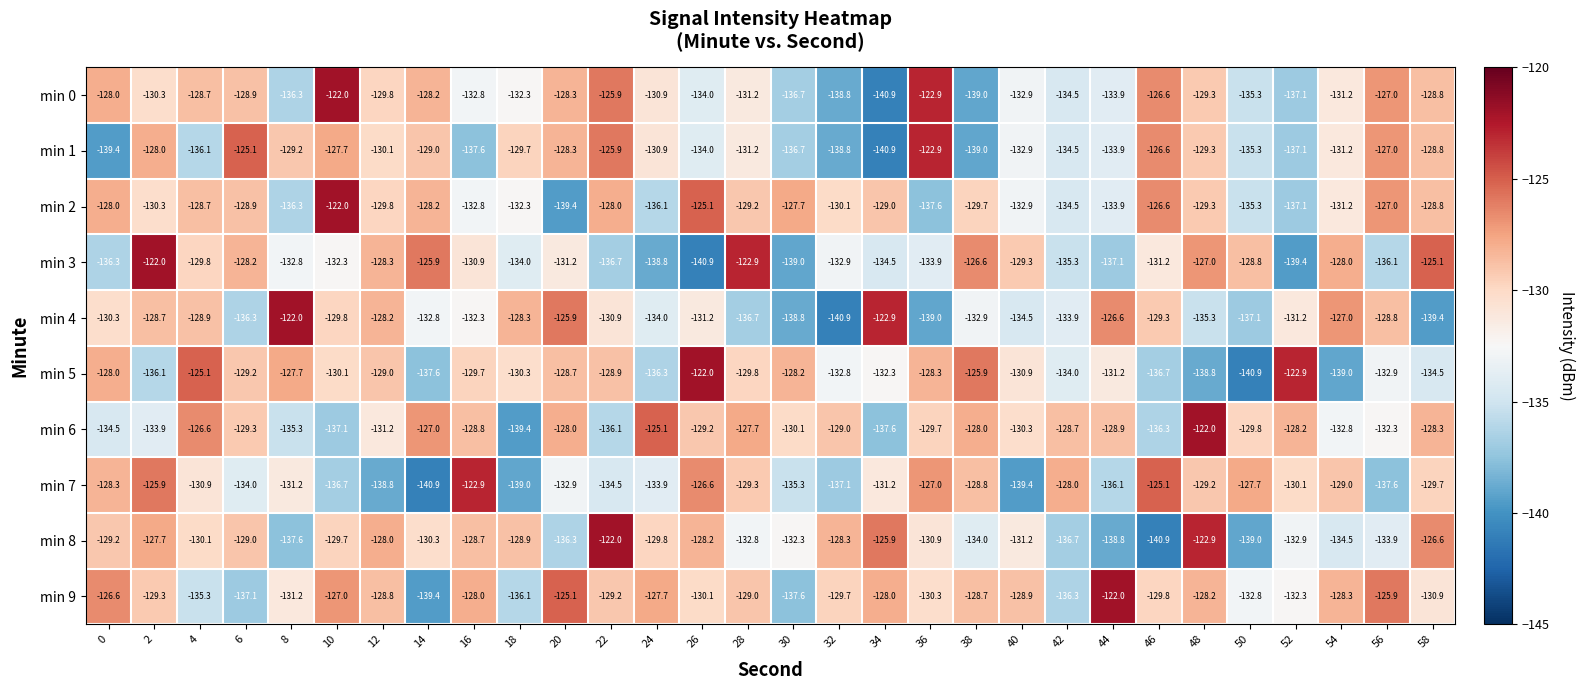

Is the value of min 0 at 20 greater than the value of min 8 at 18?

Yes